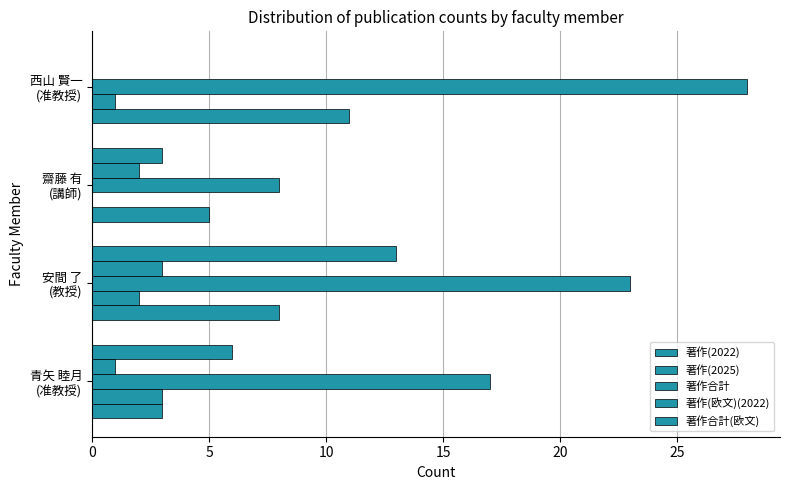

How many data points does each series have?

4